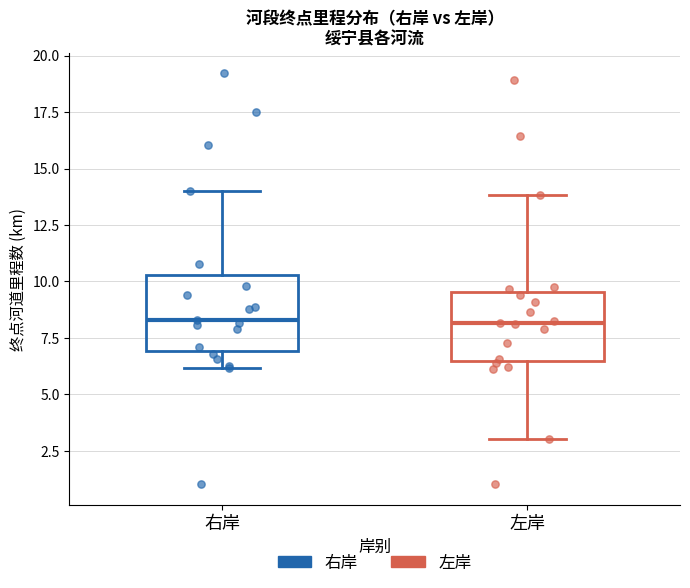

Reading left to right, transcribe this box plot: for each box, give where its median line is, the range the box spans, and where its two whiskers end, as read against the y-axis. The values are not printed on the chart, so give them approximately, as read against the axis.

右岸: median 8.5, box 7.0 to 10.5, whiskers 6.0 to 14.0
左岸: median 8.0, box 6.5 to 9.5, whiskers 3.0 to 14.0